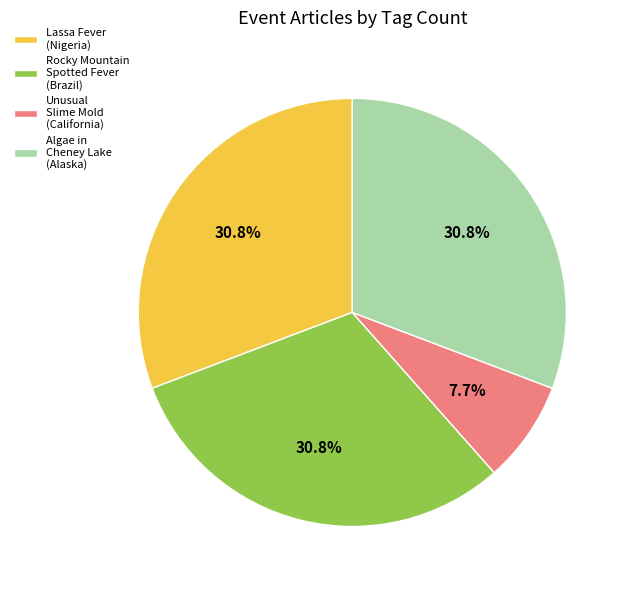

Does any single category account for the majority?

No